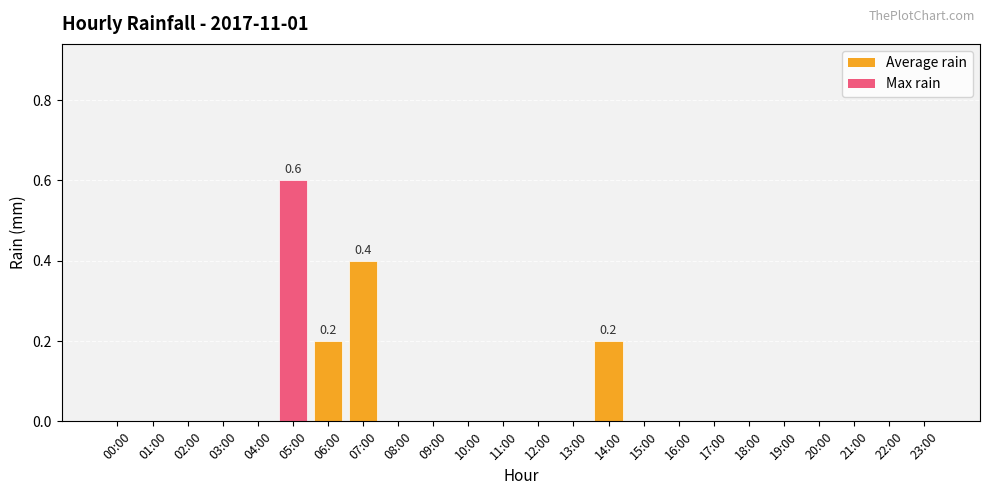

Between 05:00 and 12:00, which is larger?

05:00